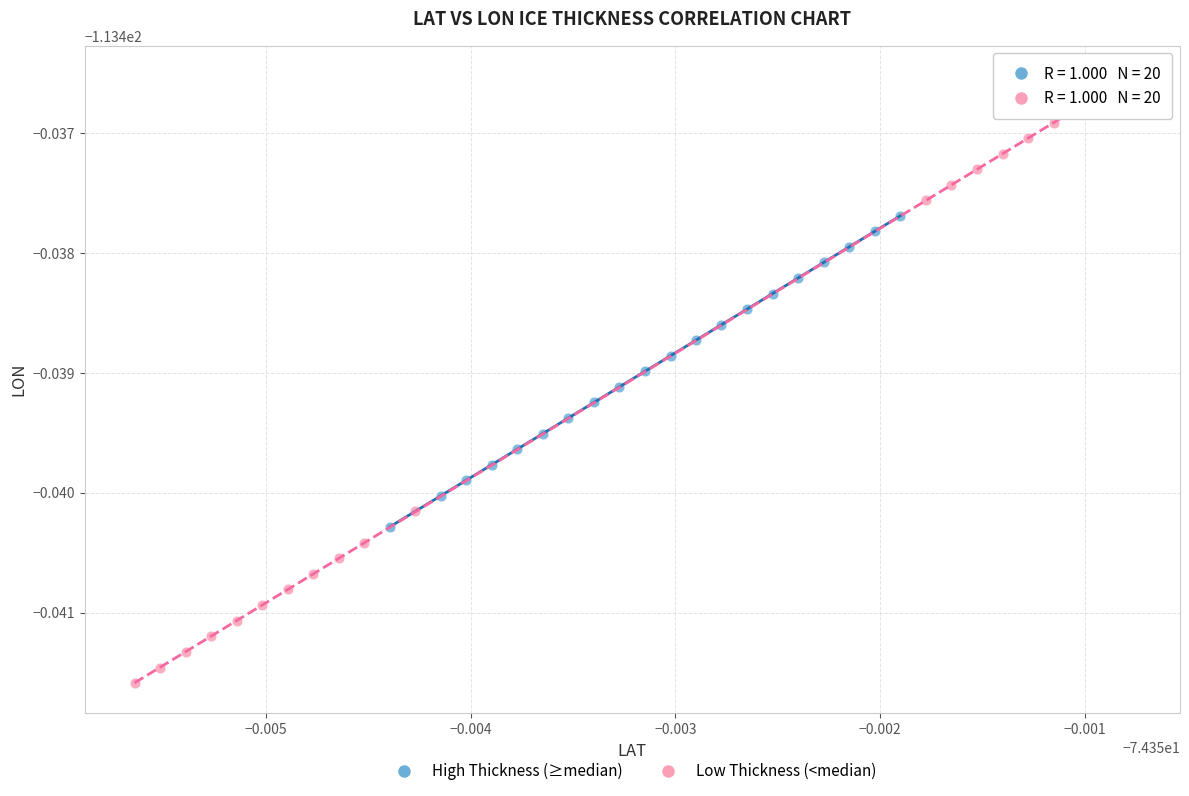

Which series contains the lowest Y value?

Low Thickness (<median)